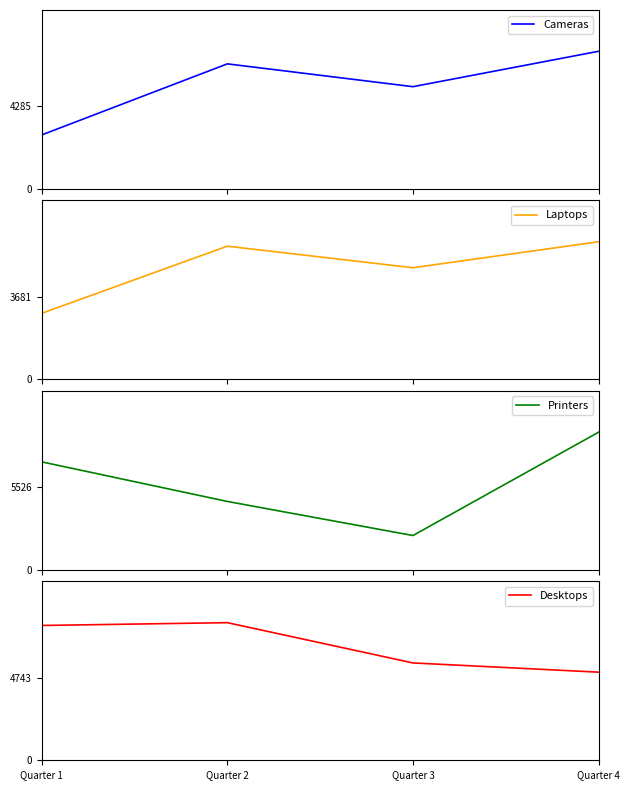

List the series in order of their overall mean, highest first.

Desktops, Printers, Cameras, Laptops